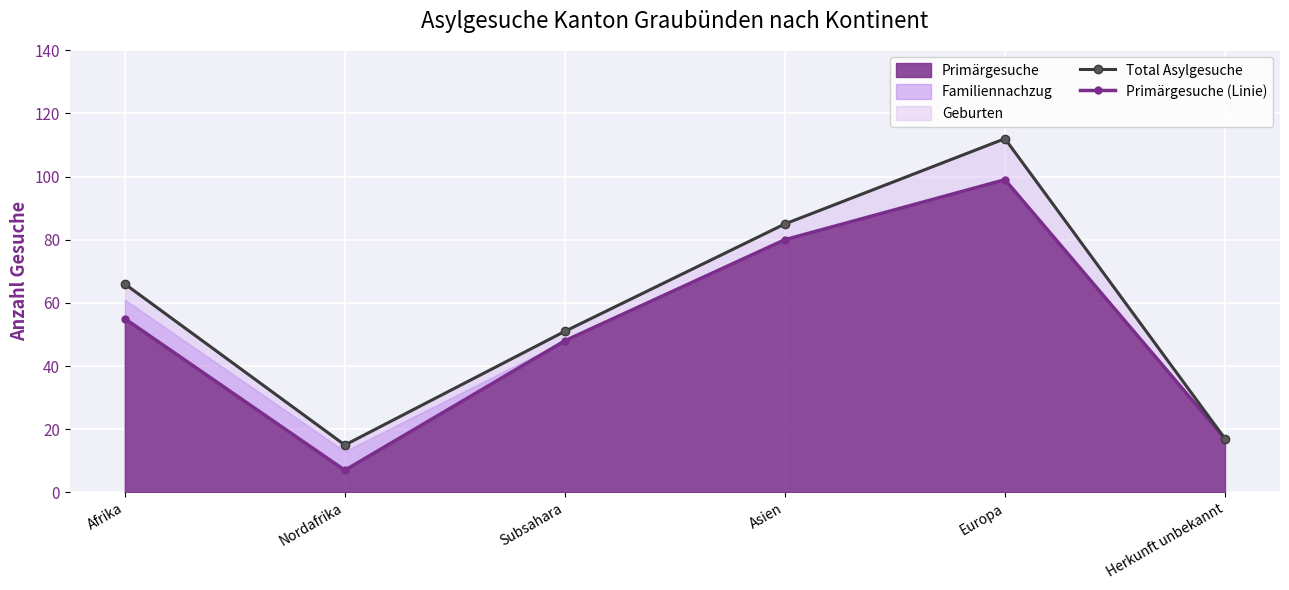

Which series has the widest spread of values?

Total Asylgesuche